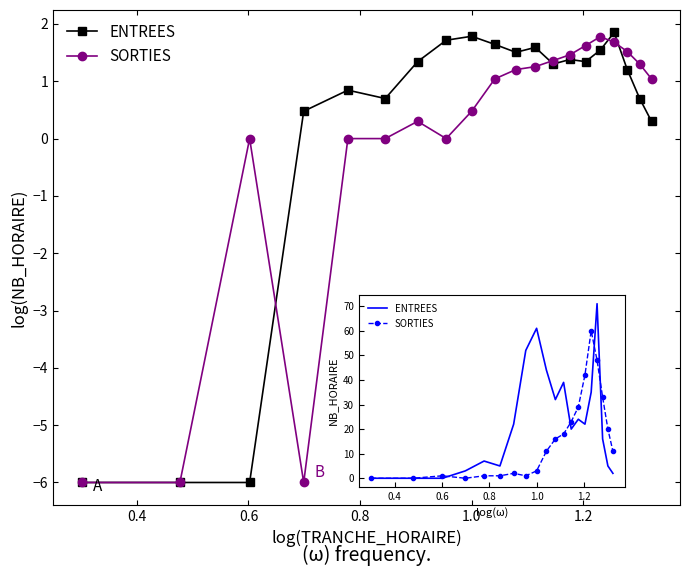

How many times do SORTIES and ENTREES cross each other?

4